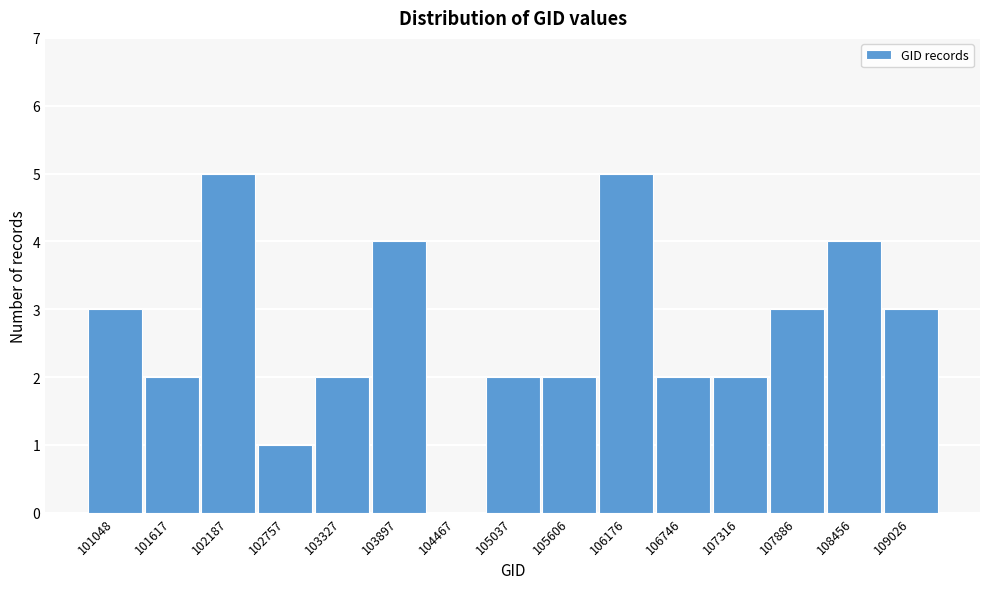

Reading right to left, extract all data points from this chart.

109026=3	108456=4	107886=3	107316=2	106746=2	106176=5	105606=2	105037=2	104467=0	103897=4	103327=2	102757=1	102187=5	101617=2	101048=3